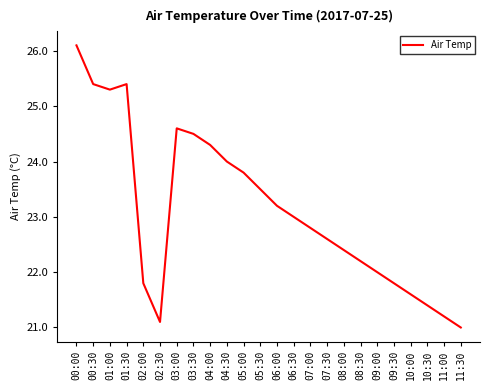

What is the smallest value displayed?

21.0